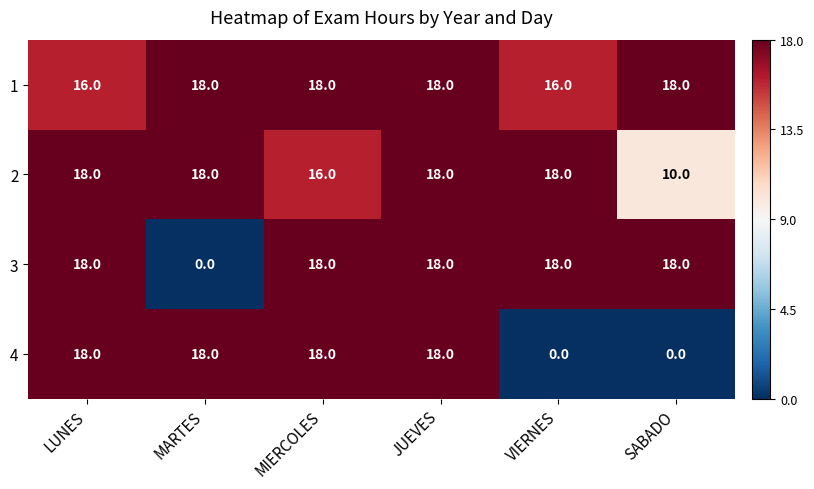

Reading left to right, list all the values displayed in this chart.

1: LUNES=16	MARTES=18	MIERCOLES=18	JUEVES=18	VIERNES=16	SABADO=18
2: LUNES=18	MARTES=18	MIERCOLES=16	JUEVES=18	VIERNES=18	SABADO=10
3: LUNES=18	MARTES=0	MIERCOLES=18	JUEVES=18	VIERNES=18	SABADO=18
4: LUNES=18	MARTES=18	MIERCOLES=18	JUEVES=18	VIERNES=0	SABADO=0